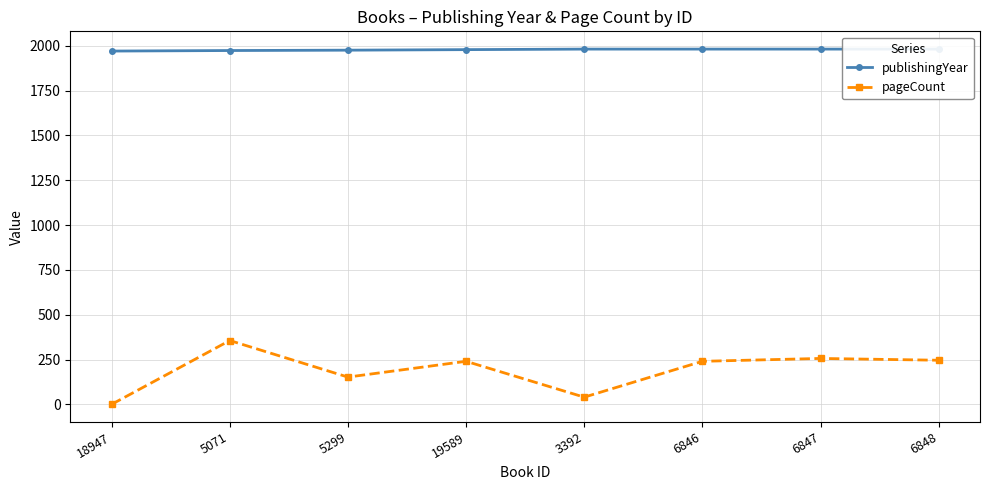

At which label is pageCount closest to 178?

5299